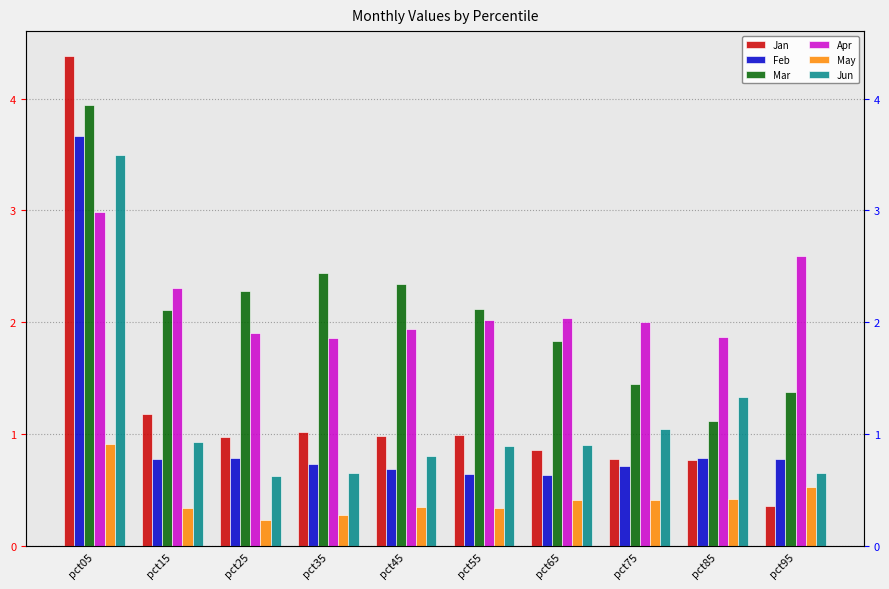

How many data points in Apr are above 2?

5